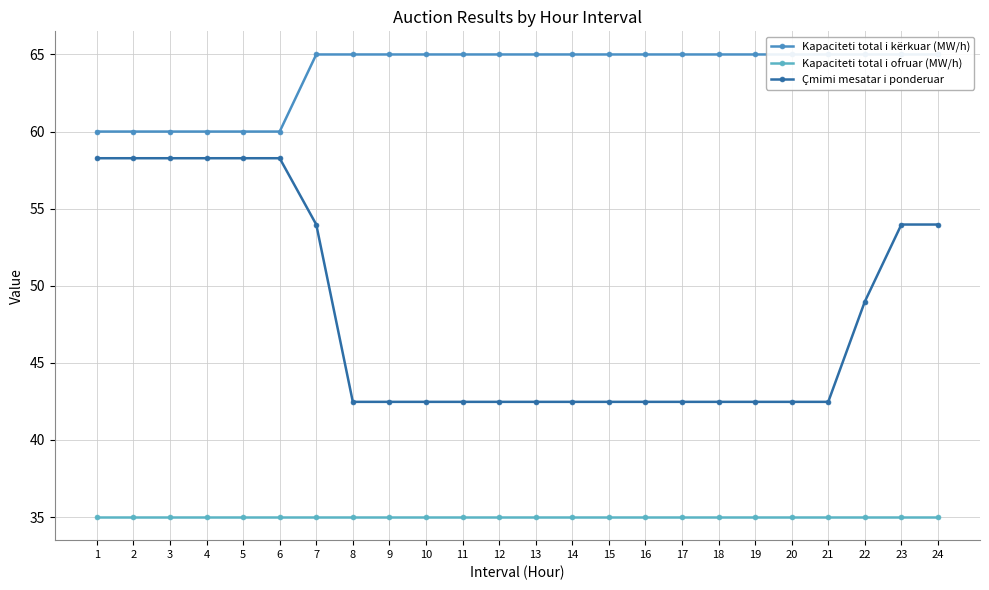

Reading left to right, list all the values displayed in this chart.

Kapaciteti total i kërkuar (MW/h): 60.0	60.0	60.0	60.0	60.0	60.0	65.0	65.0	65.0	65.0	65.0	65.0	65.0	65.0	65.0	65.0	65.0	65.0	65.0	65.0	65.0	65.0	65.0	65.0
Kapaciteti total i ofruar (MW/h): 35.0	35.0	35.0	35.0	35.0	35.0	35.0	35.0	35.0	35.0	35.0	35.0	35.0	35.0	35.0	35.0	35.0	35.0	35.0	35.0	35.0	35.0	35.0	35.0
Çmimi mesatar i ponderuar: 58.3	58.3	58.3	58.3	58.3	58.3	54.0	42.5	42.5	42.5	42.5	42.5	42.5	42.5	42.5	42.5	42.5	42.5	42.5	42.5	42.5	49.0	54.0	54.0